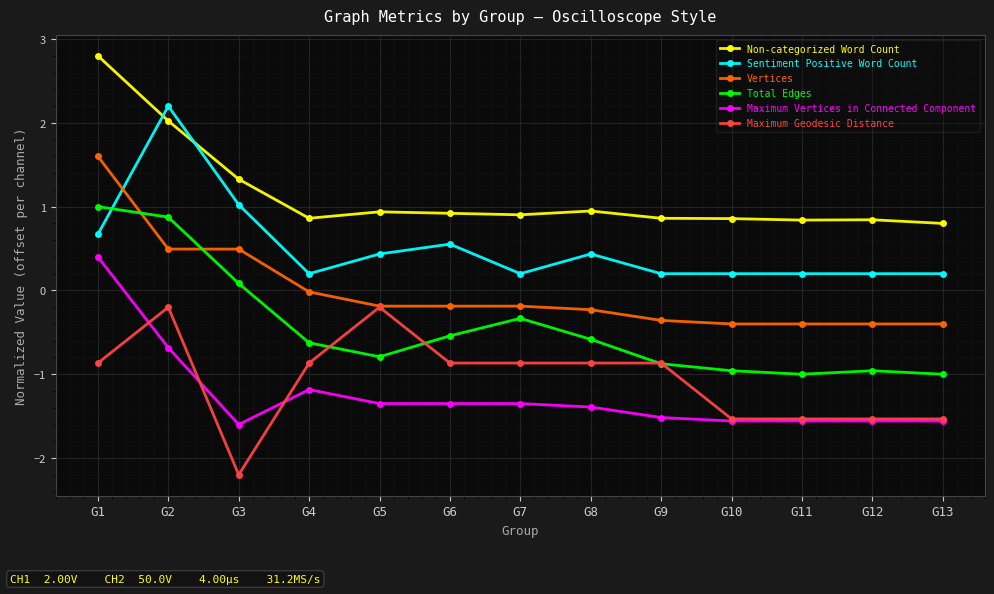

What is the sum of the Total Edges values at G3 and G1?

1.1